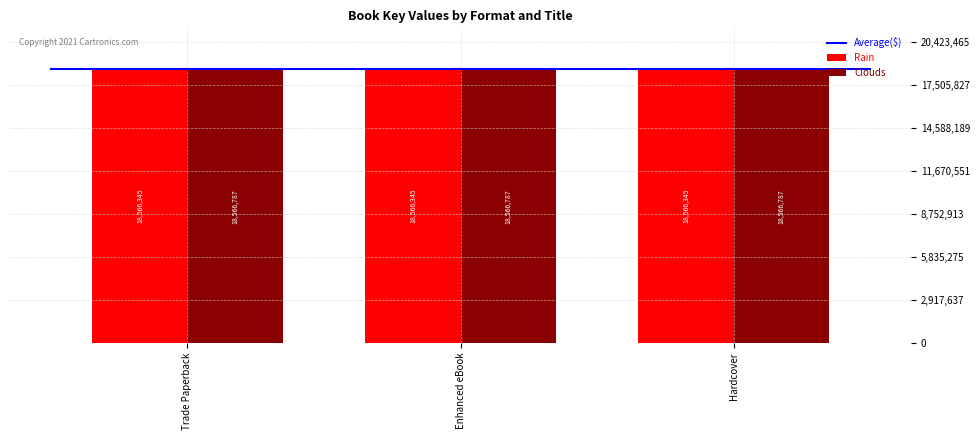

What is the sum of all values?

111399396